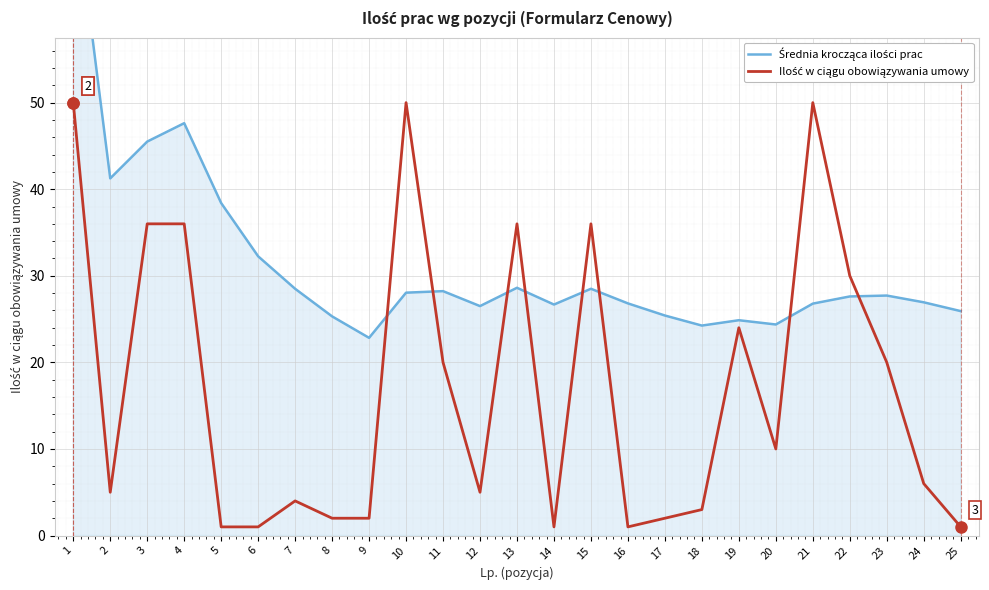

True or false: Średnia krocząca ilości prac has a value of 11.3 at 24.

False